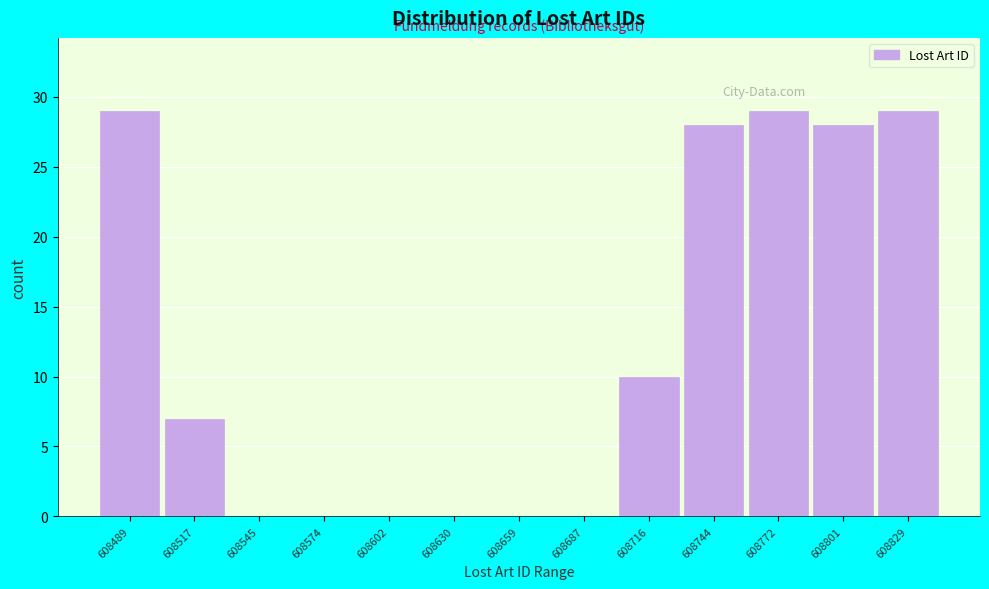

Reading left to right, list all the values displayed in this chart.

608489=29	608517=7	608545=0	608574=0	608602=0	608630=0	608659=0	608687=0	608716=10	608744=28	608772=29	608801=28	608829=29